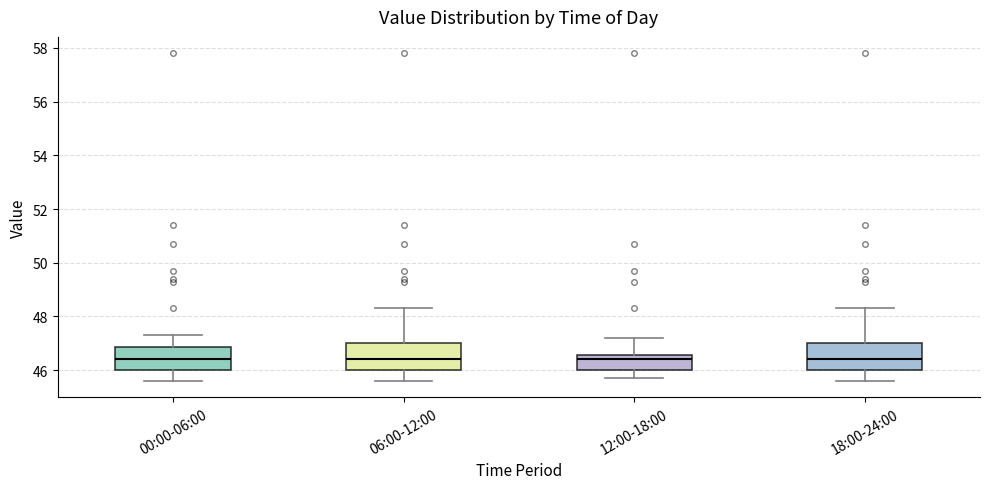

Reading left to right, read every box against the y-axis: the position of its median line, the range the box covers, and the ends of its whiskers. The values are not printed on the chart, so give them approximately, as read against the axis.

00:00-06:00: median 46.4, box 46.0 to 46.8, whiskers 45.6 to 47.4
06:00-12:00: median 46.4, box 46.0 to 47.0, whiskers 45.6 to 48.4
12:00-18:00: median 46.4, box 46.0 to 46.6, whiskers 45.8 to 47.2
18:00-24:00: median 46.4, box 46.0 to 47.0, whiskers 45.6 to 48.4